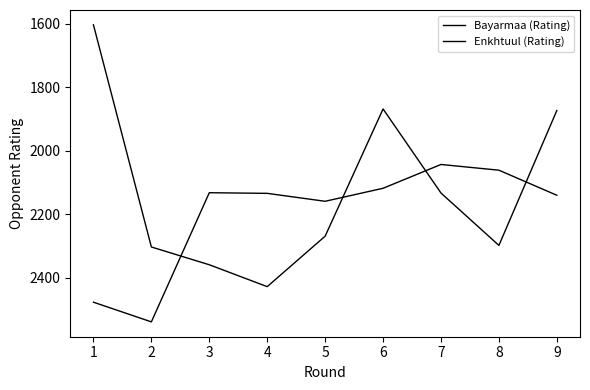

True or false: Bayarmaa (Rating) has more than 1 interior local peaks.

True